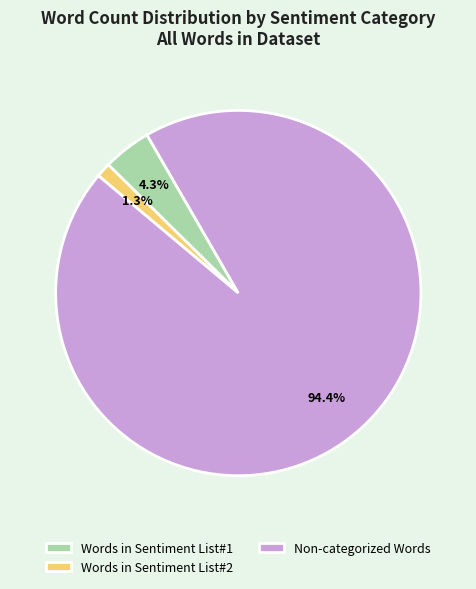

To the nearest percent, what is the difference between the largest and smallest slice percentages?

93%